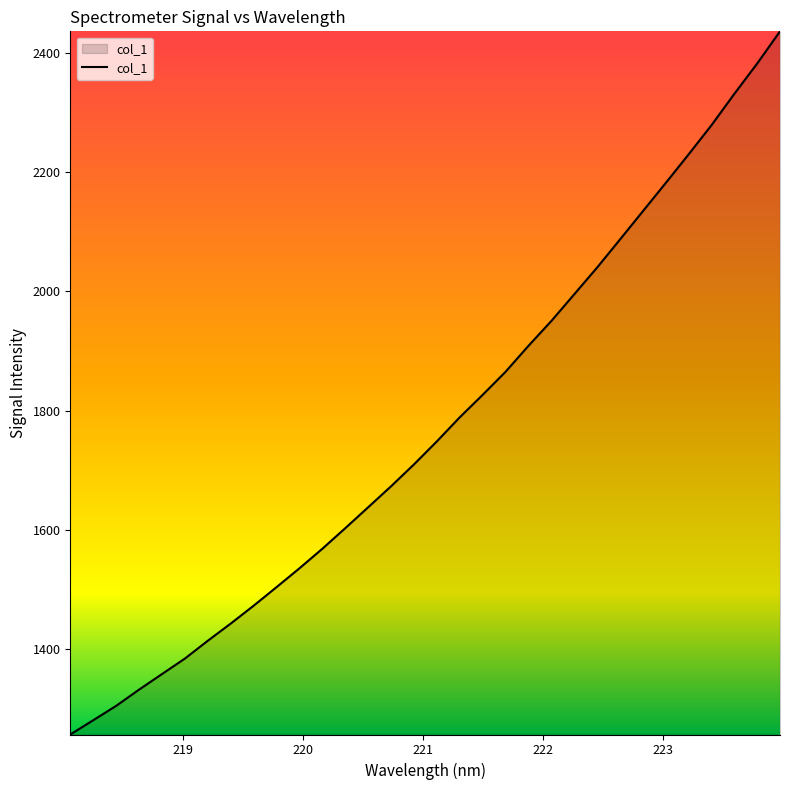

What is the difference between the maximum and minimum values?

1178.8